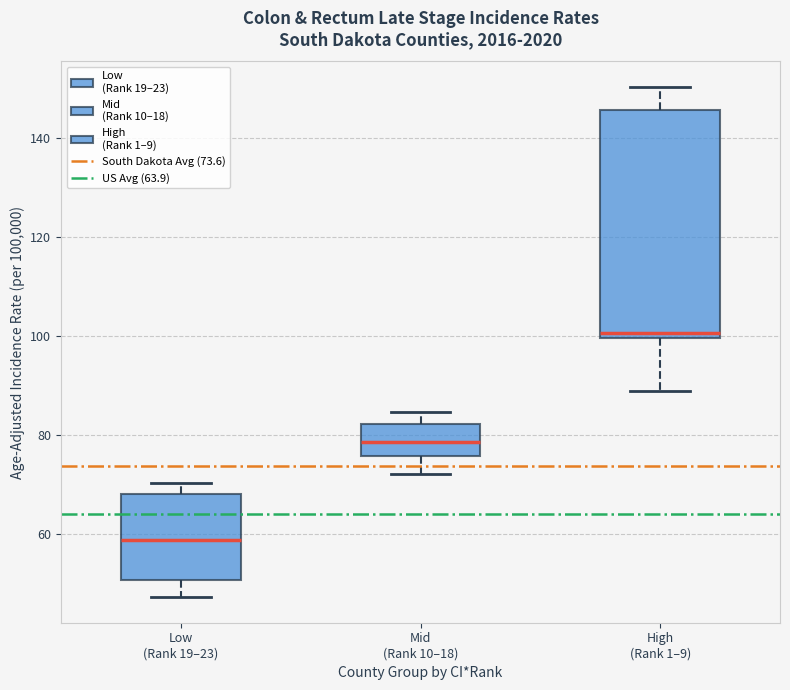

Reading left to right, transcribe this box plot: for each box, give where its median line is, the range the box spans, and where its two whiskers end, as read against the y-axis. The values are not printed on the chart, so give them approximately, as read against the axis.

Low (Rank 19–23): median 58, box 50 to 68, whiskers 48 to 70
Mid (Rank 10–18): median 78, box 76 to 82, whiskers 72 to 84
High (Rank 1–9): median 100 (just above the box's lower edge), box 100 to 146, whiskers 88 to 150